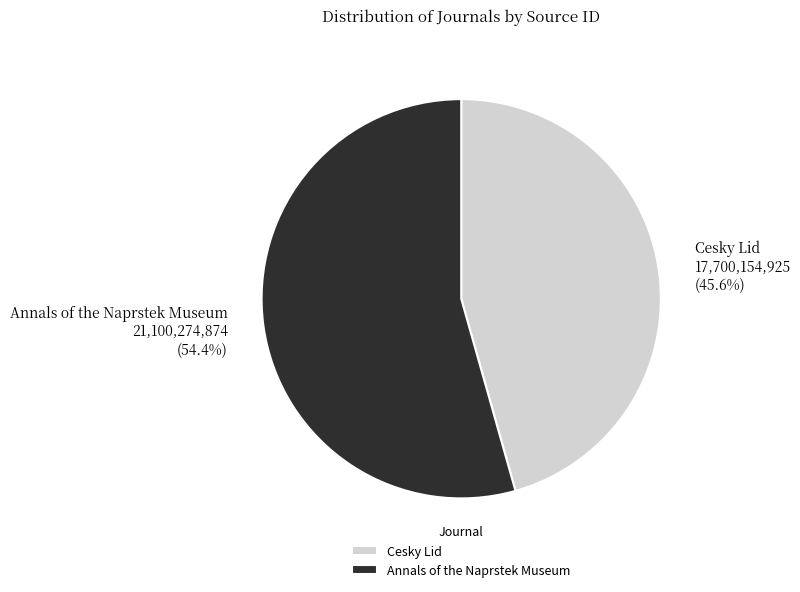

Does Cesky Lid represent more than half of the total?

No